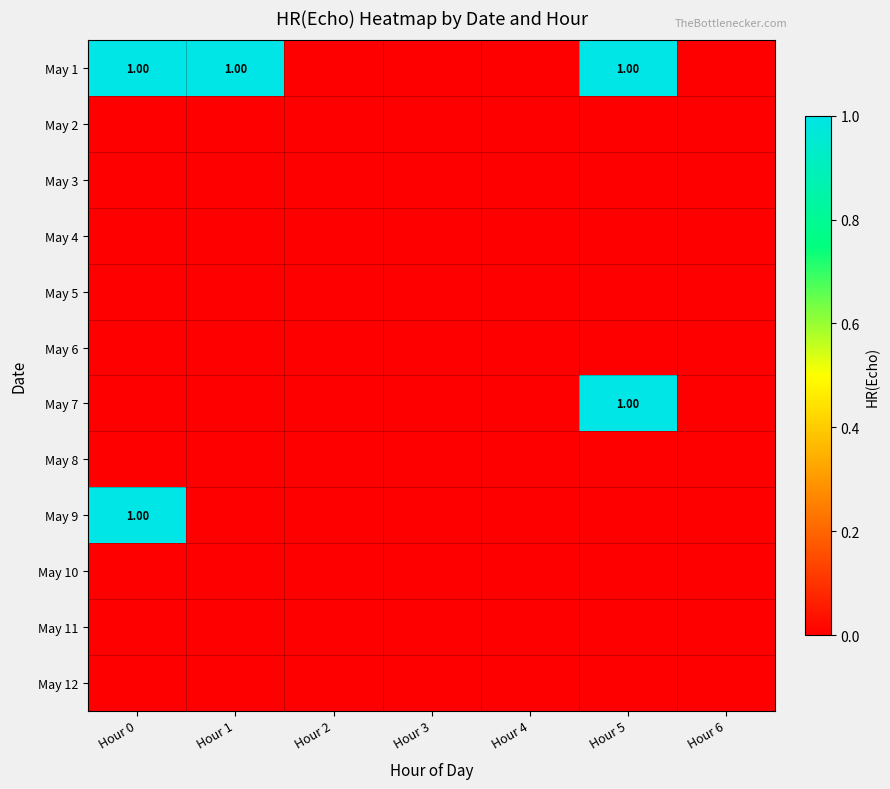

At which category is the sum across all series the highest?

Hour 0